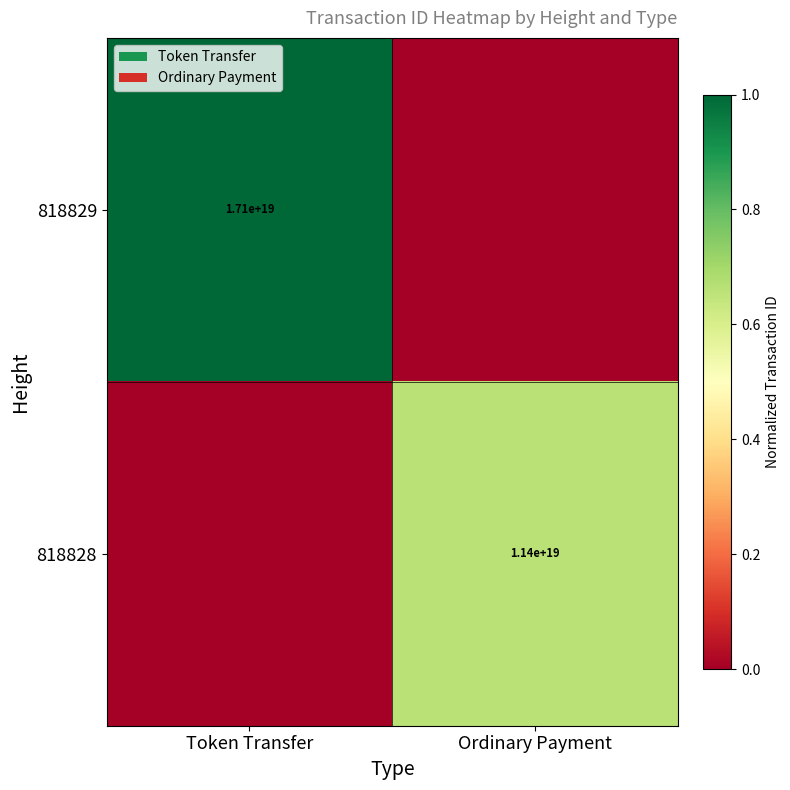

Is it true that 818828 equals 17376668546511960064 at Ordinary Payment?

False